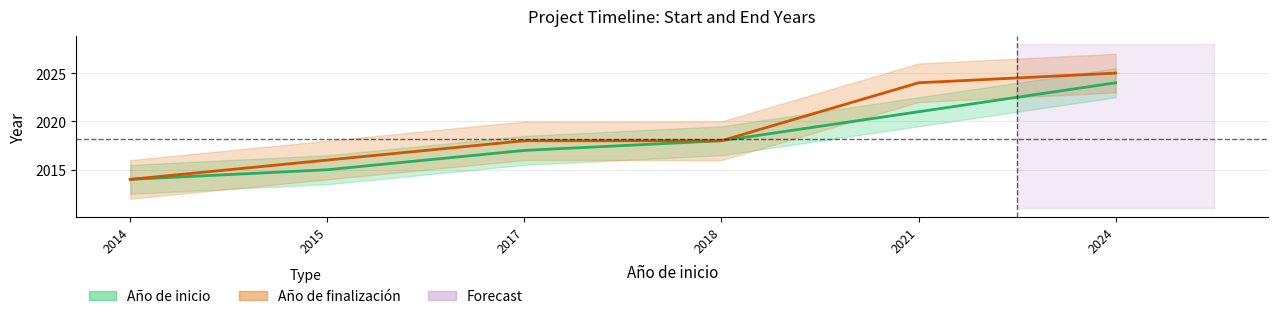

How many data points in Año de finalización are less than 2018?

2